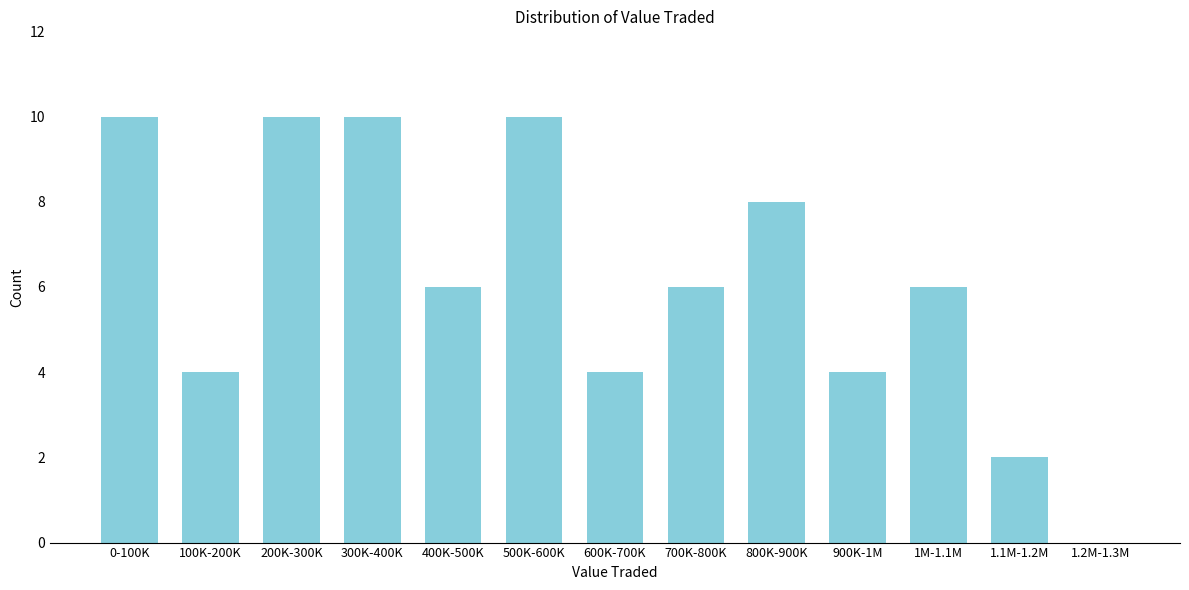

Reading left to right, transcribe all the data shown in this chart.

0-100K=10	100K-200K=4	200K-300K=10	300K-400K=10	400K-500K=6	500K-600K=10	600K-700K=4	700K-800K=6	800K-900K=8	900K-1M=4	1M-1.1M=6	1.1M-1.2M=2	1.2M-1.3M=0